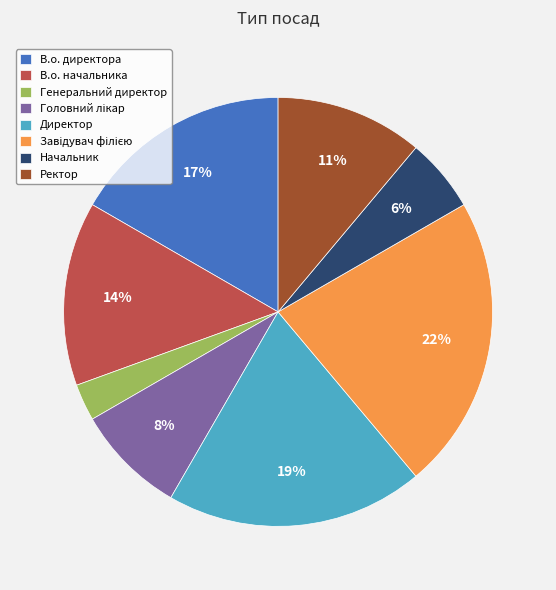

Which slice is the smallest?

Генеральний директор